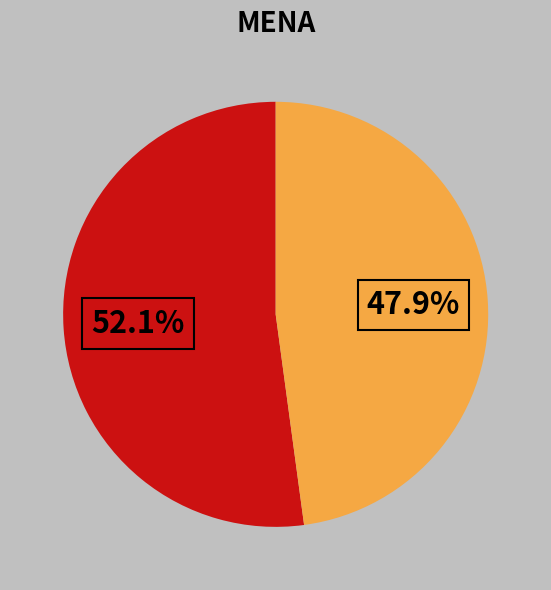

Is there a majority slice in this chart?

Yes